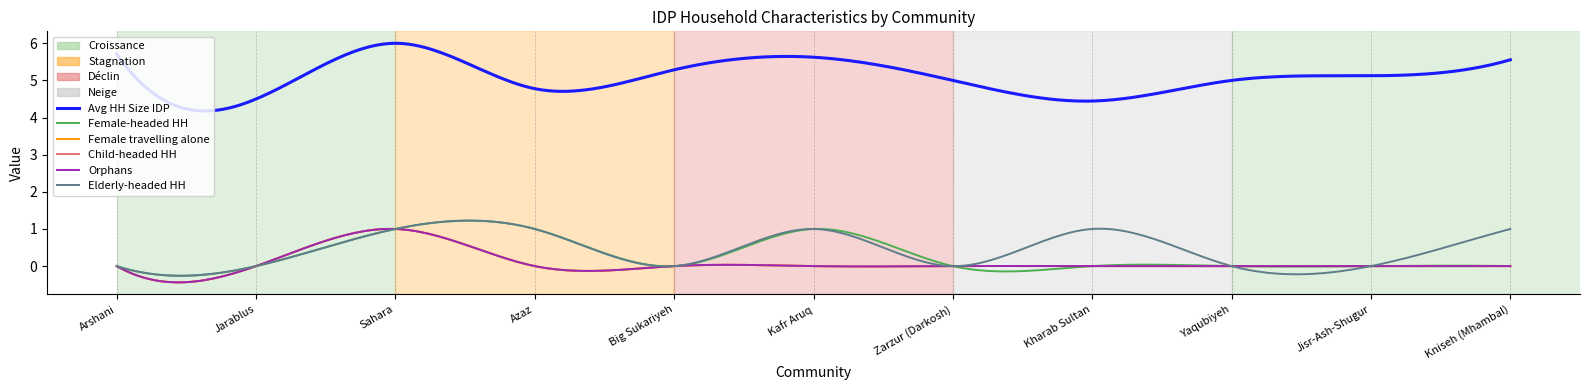

Is this an area chart (filled region under the line)?

No